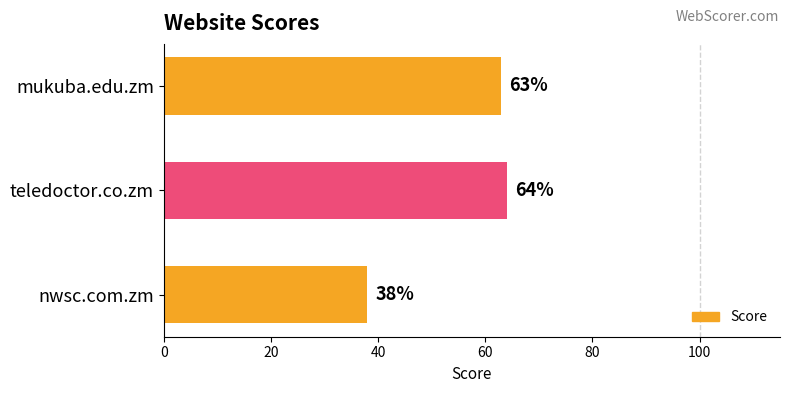

Reading bottom to top, list all the values displayed in this chart.

38	64	63